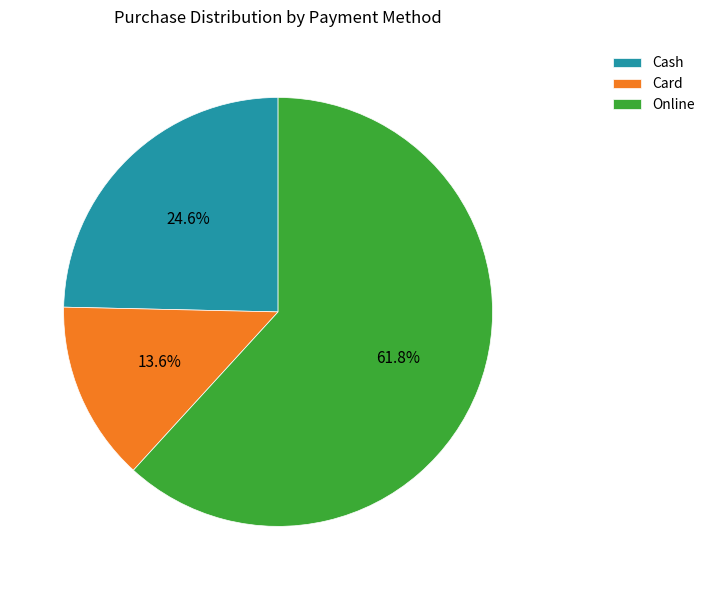

To the nearest percent, what portion does Card represent?

14%